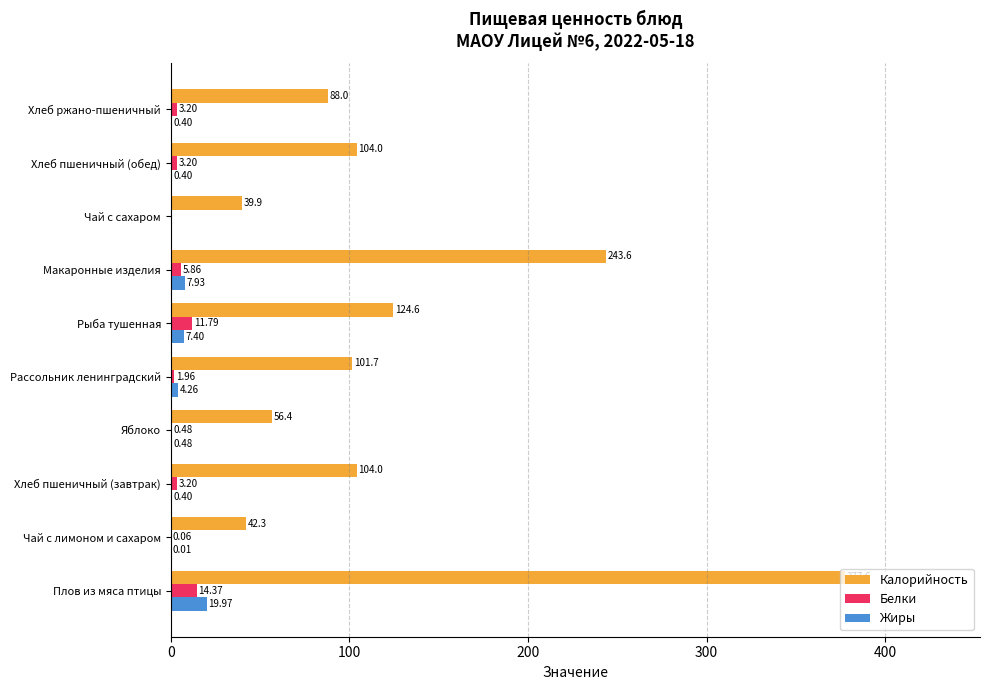

At which label is Белки closest to 7?

Макаронные изделия